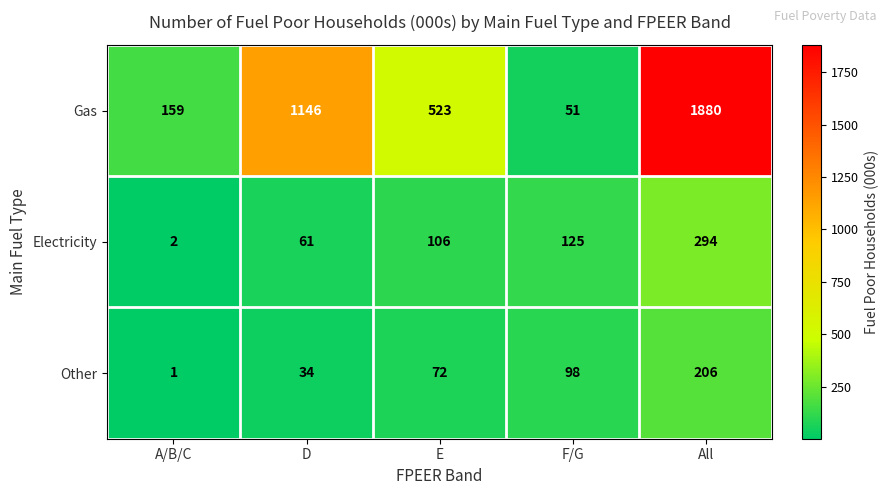

Is it true that Gas equals 1146 at D?

True